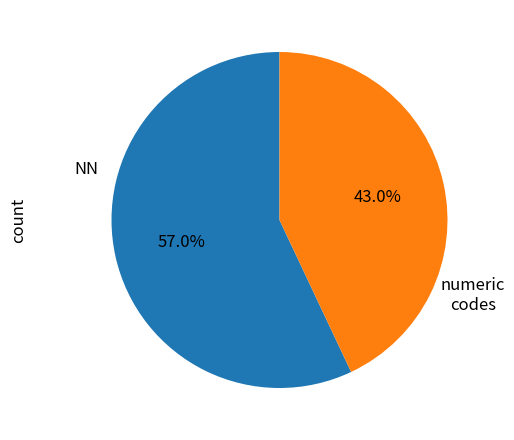

Is there any slice that represents more than half of the pie?

Yes